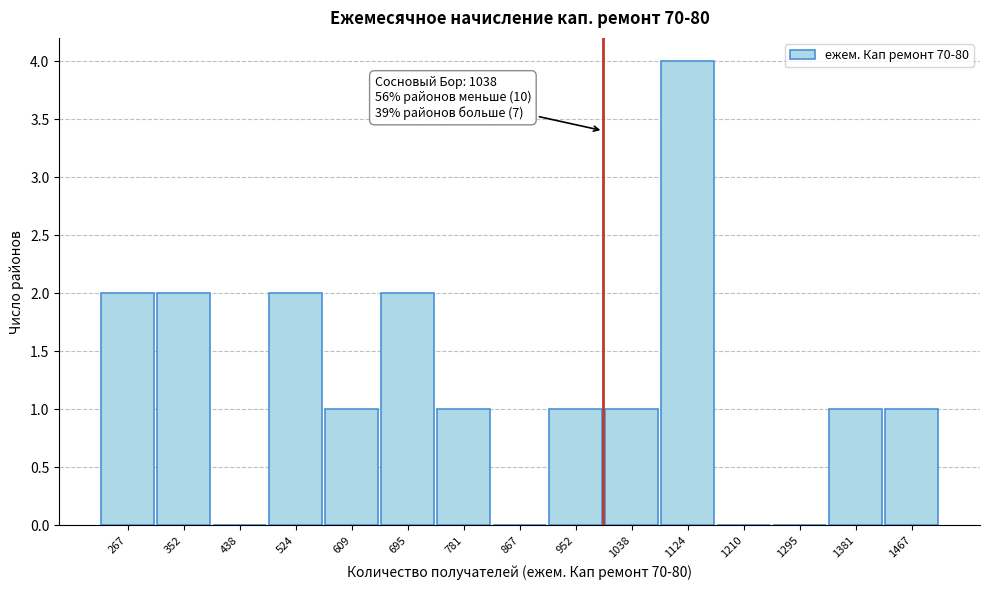

Reading left to right, list all the values displayed in this chart.

267=2	352=2	438=0	524=2	609=1	695=2	781=1	867=0	952=1	1038=1	1124=4	1210=0	1295=0	1381=1	1467=1